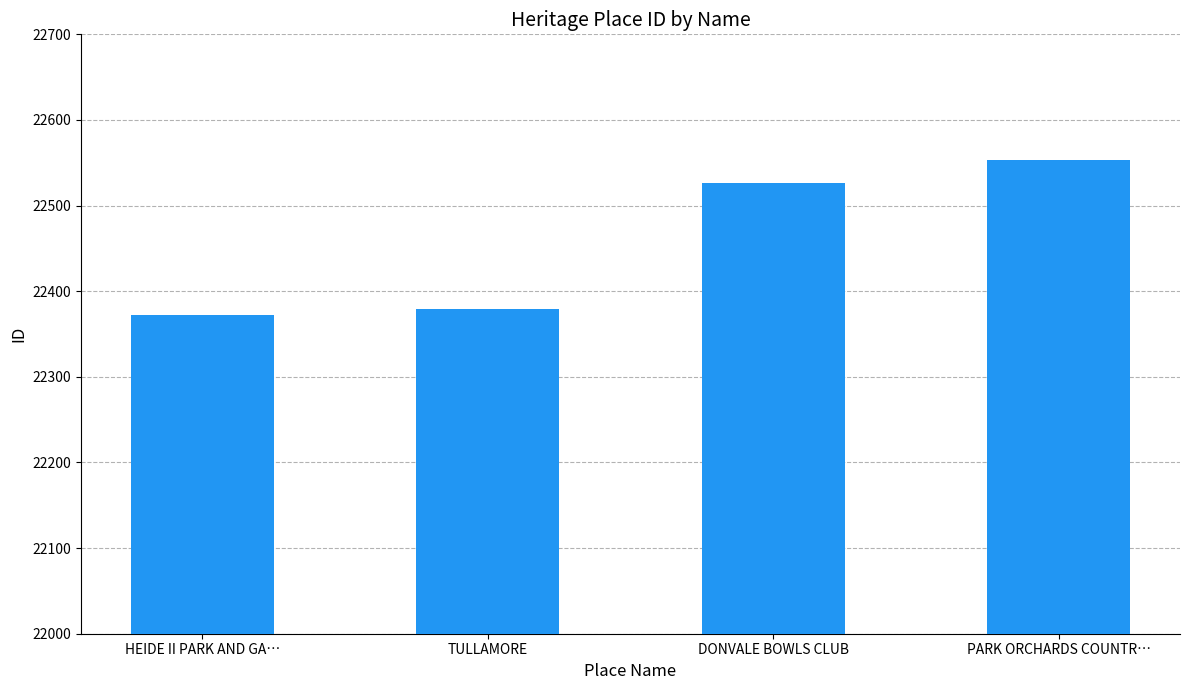

How many bars are there in total?

4